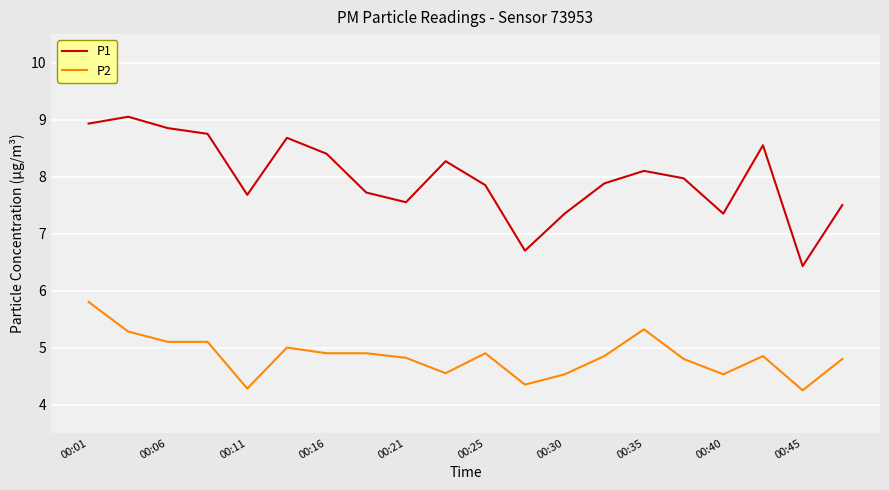

True or false: P1 and P2 cross at least once.

False